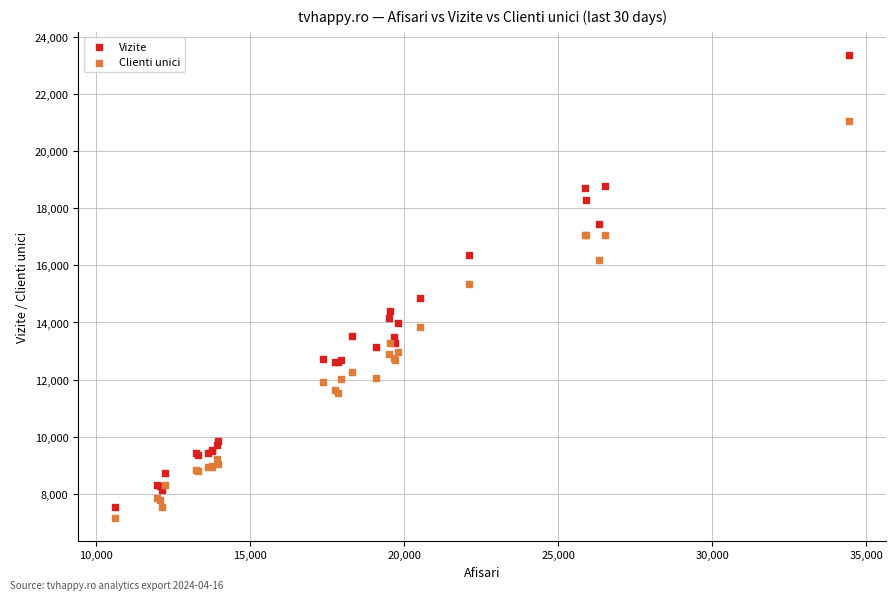

Which series has the widest spread of Y values?

Vizite